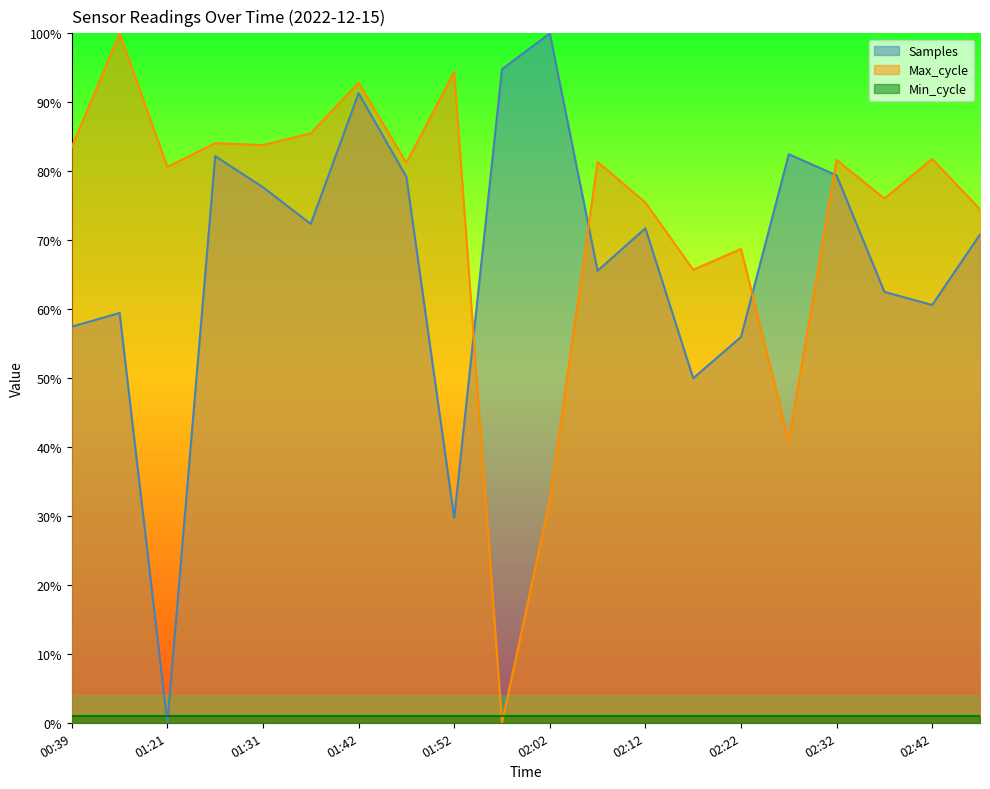

What is the sum of the Max_cycle values at 02:22 and 02:37?

1.4